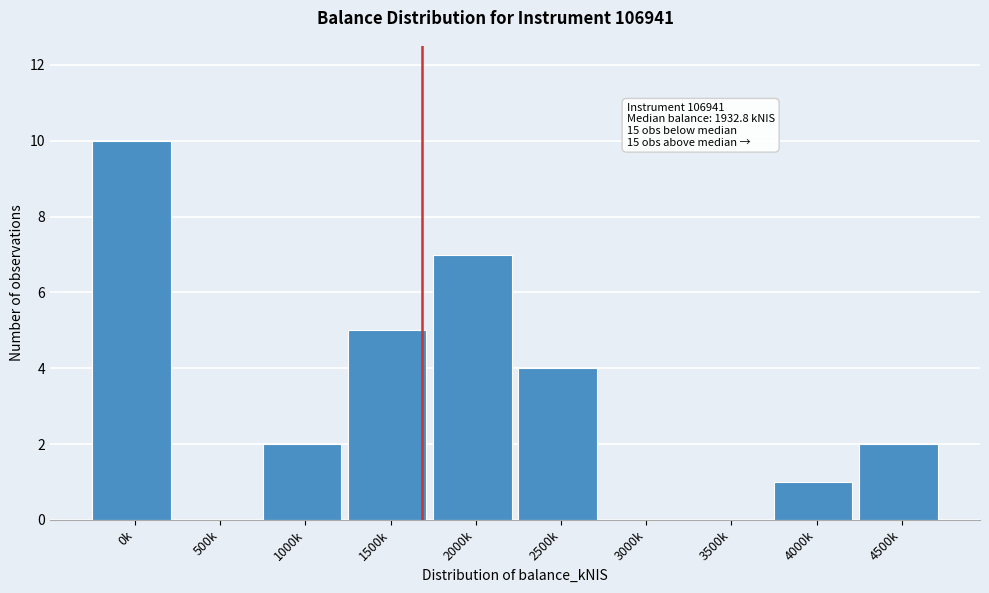

Reading left to right, transcribe all the data shown in this chart.

0k=10	500k=0	1000k=2	1500k=5	2000k=7	2500k=4	3000k=0	3500k=0	4000k=1	4500k=2